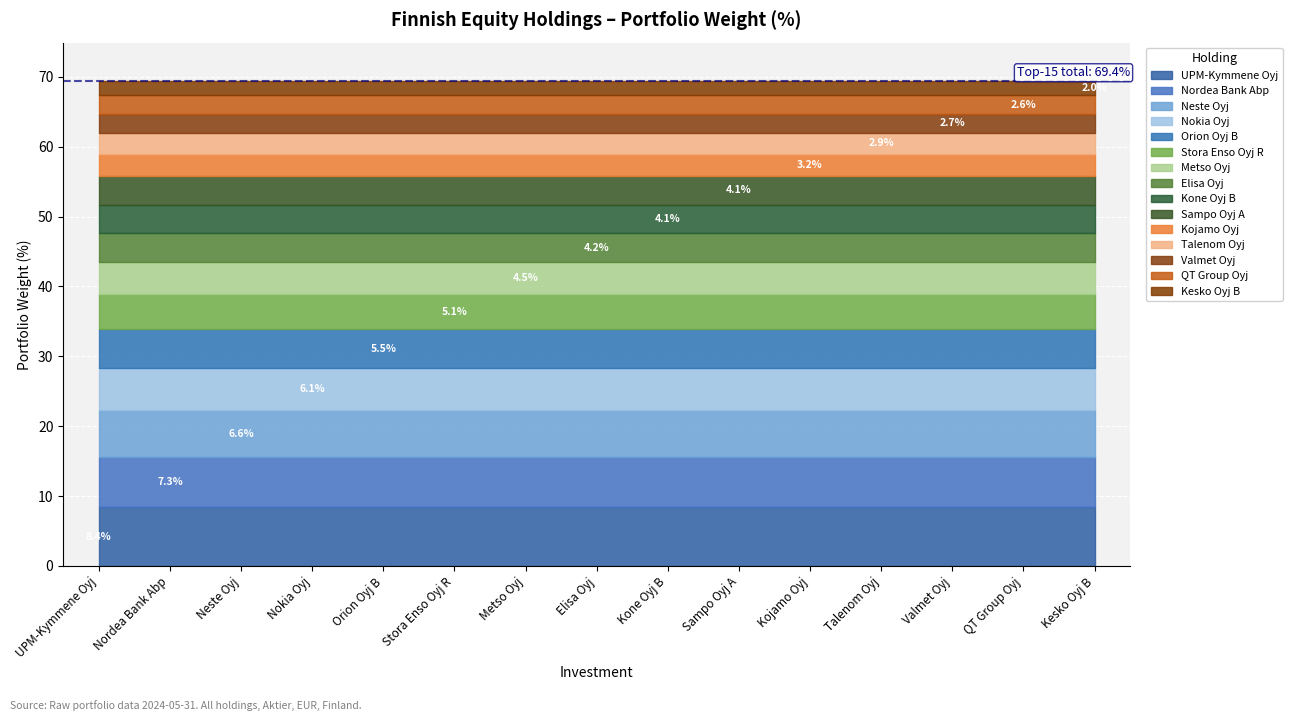

True or false: the data shows 2.5 at Orion Oyj B.

False